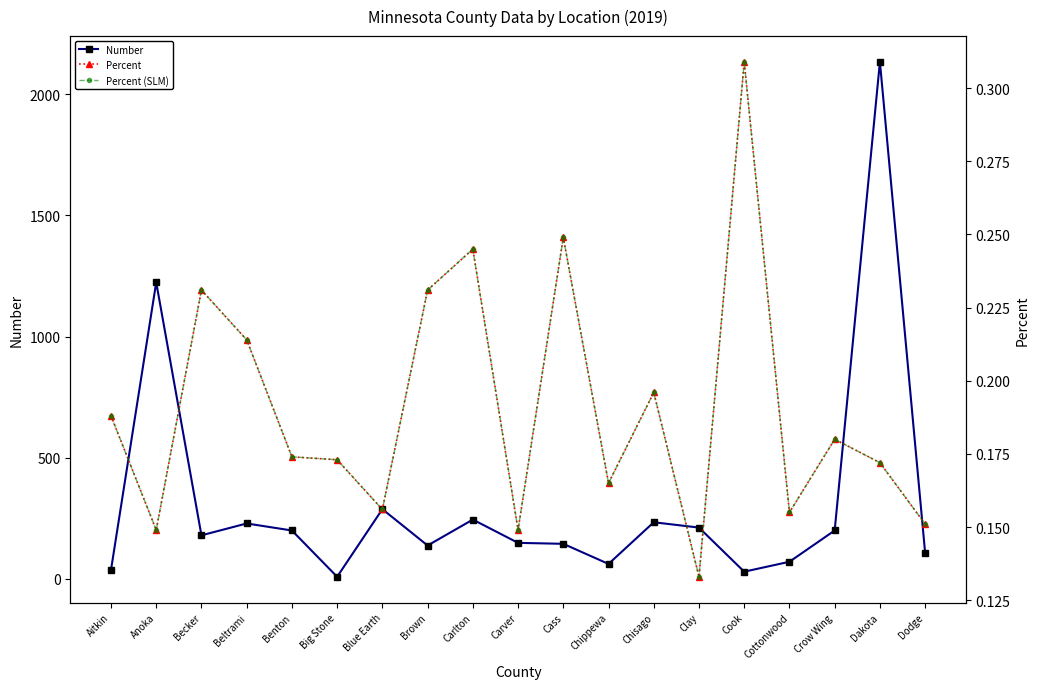

What is the value of the Percent point at the 14th from the left?

0.1